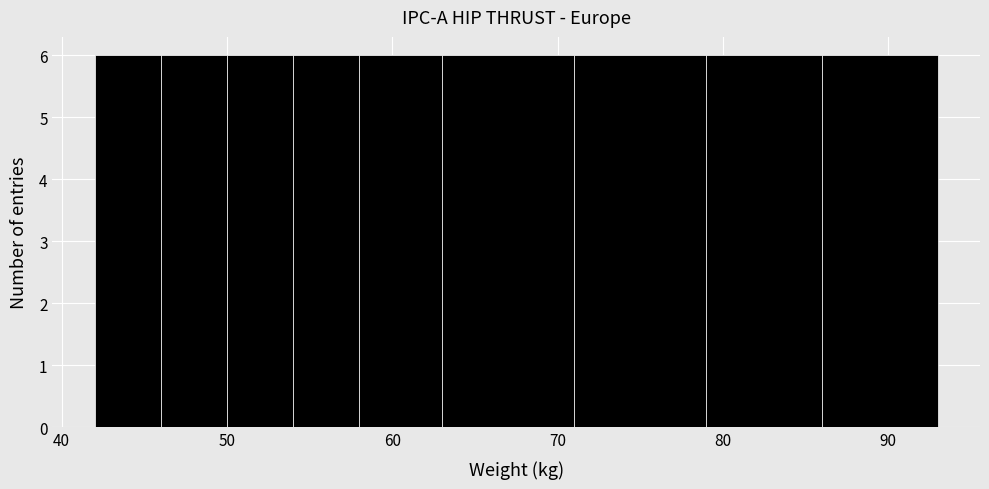

Reading left to right, transcribe this chart: for each bar, give the range it covers on the x-axis and its height. The values are not printed on the chart, so give them approximately, as read against the axis.

42 to 46: 6
46 to 50: 6
50 to 54: 6
54 to 58: 6
58 to 63: 6
63 to 71: 6
71 to 79: 6
79 to 86: 6
86 to 93: 6